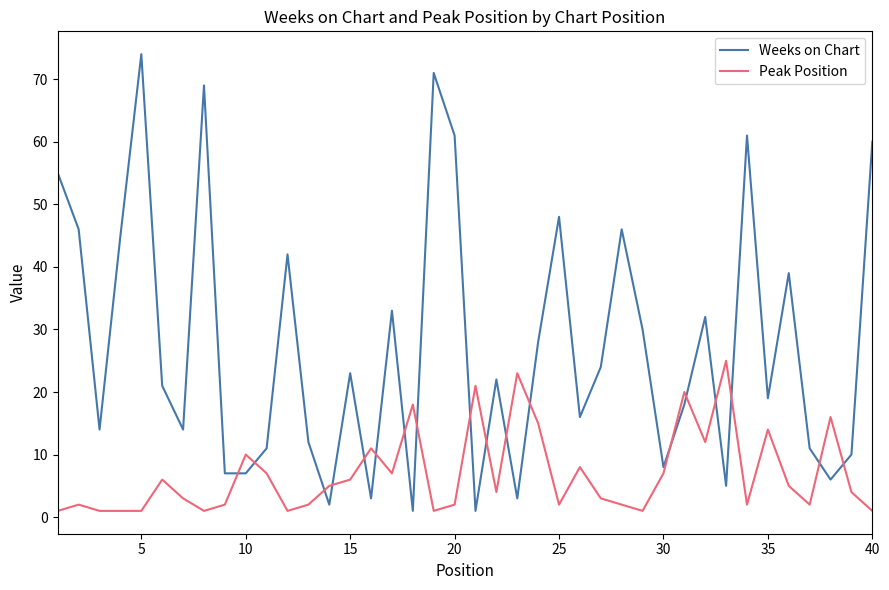

What is the sum of all Peak Position values?

275